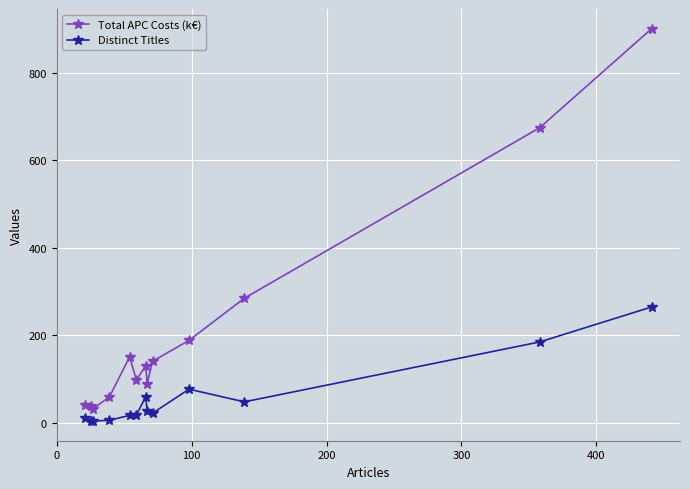

True or false: Total APC Costs (k€) and Distinct Titles cross at least once.

False